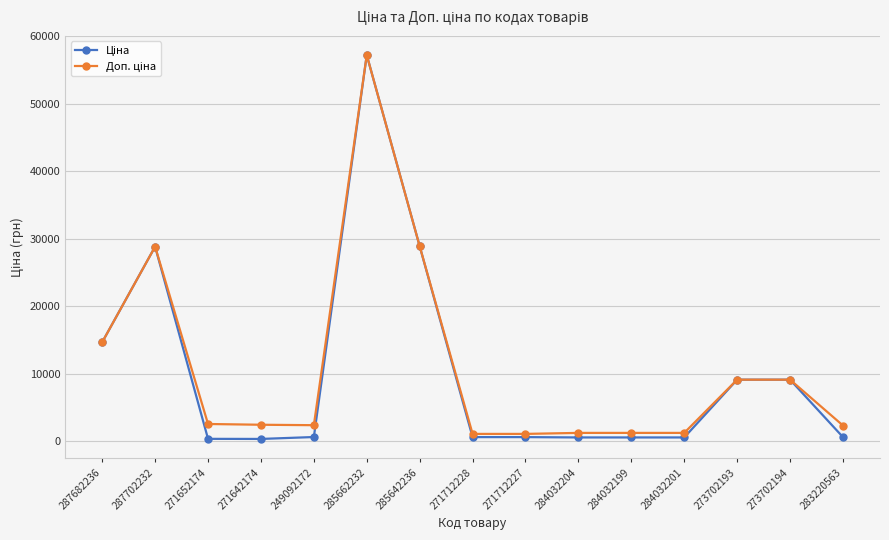

What position from the right is 271712227?

7